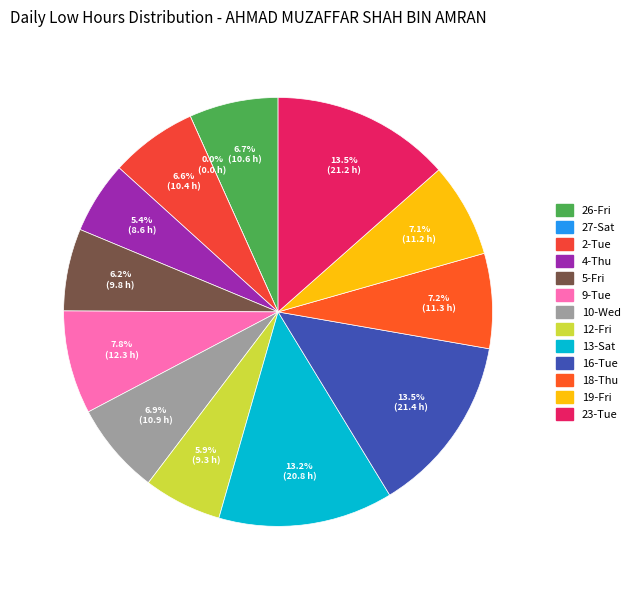

How many slices are in this pie chart?

13